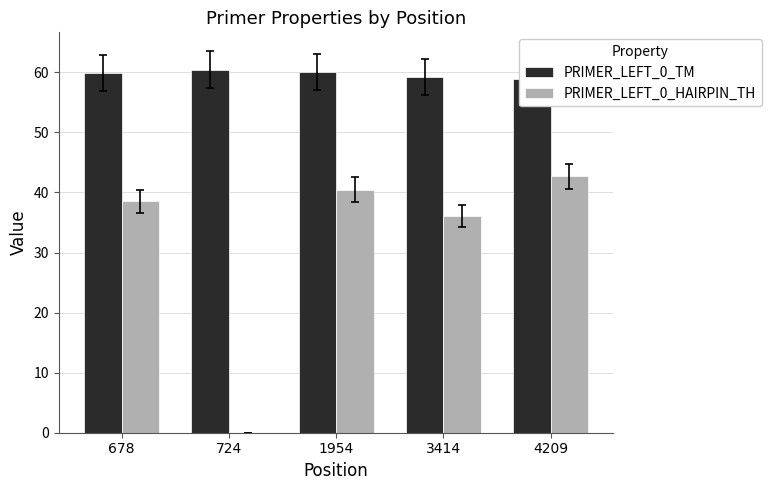

What is the difference between the PRIMER_LEFT_0_TM values at 4209 and 678?

1.1